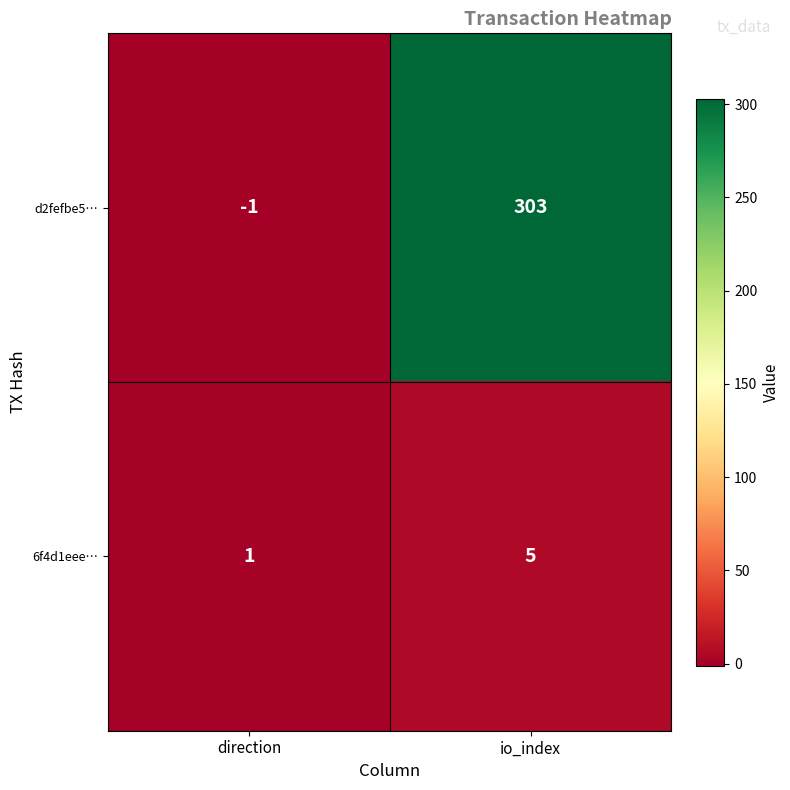

Reading right to left, what are all the values shown in this chart?

d2fefbe5…: 303	-1
6f4d1eee…: 5	1